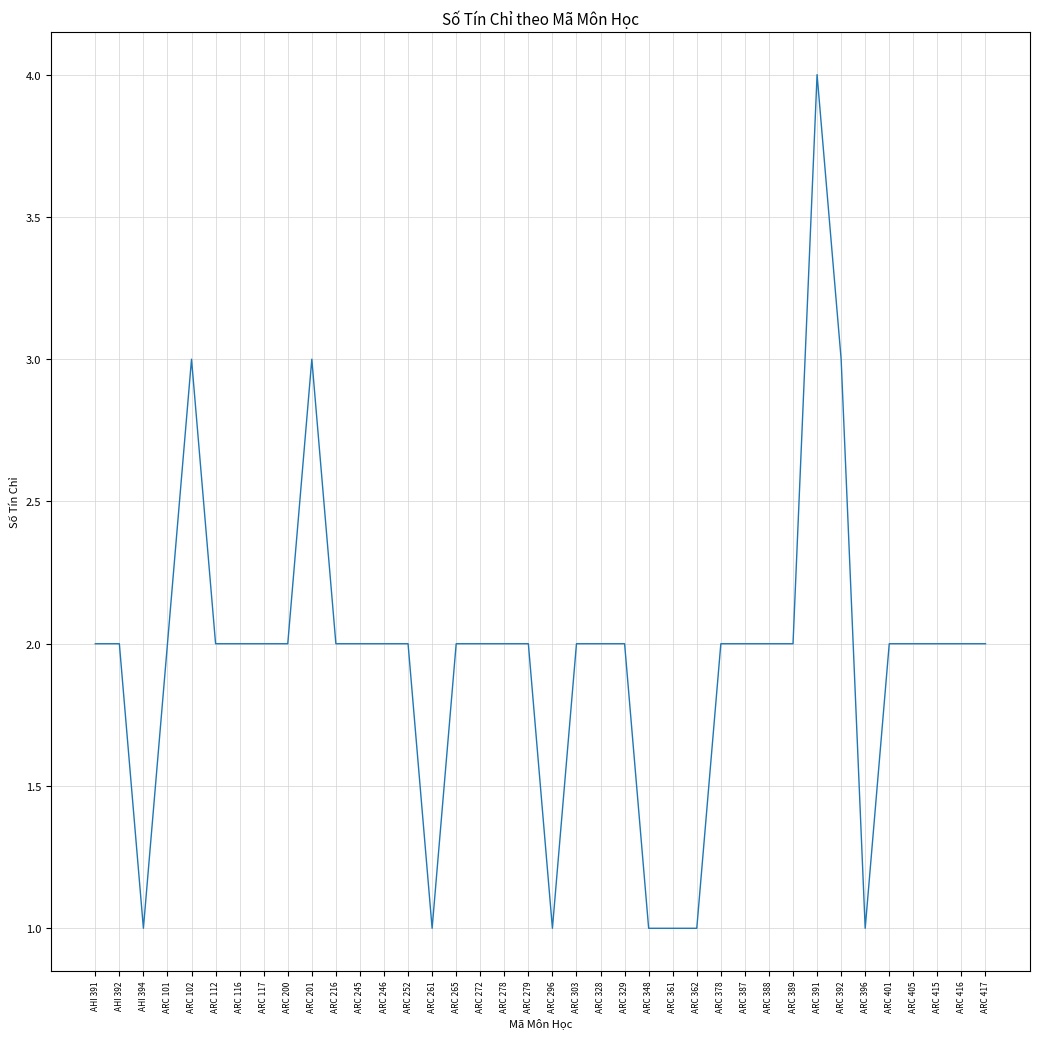

What is the difference between the second highest and minimum values?

2